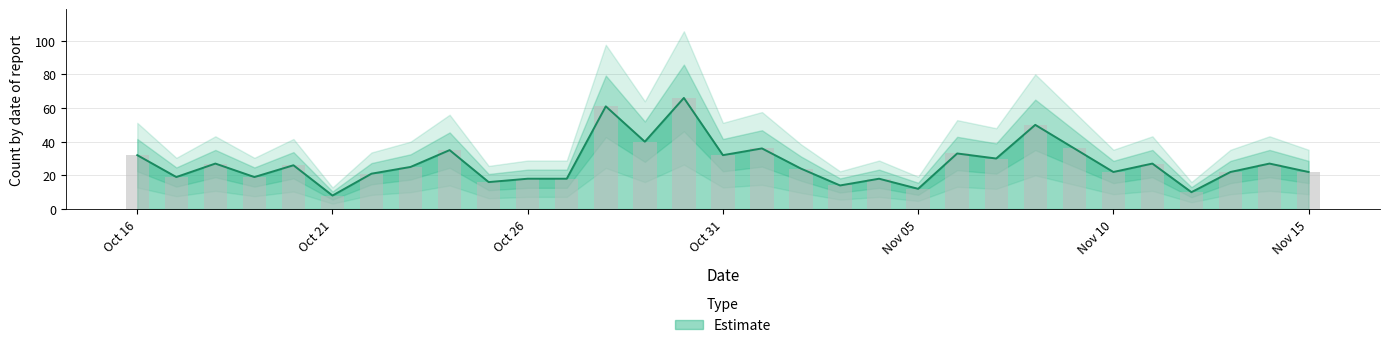

How many bars are there in total?

31